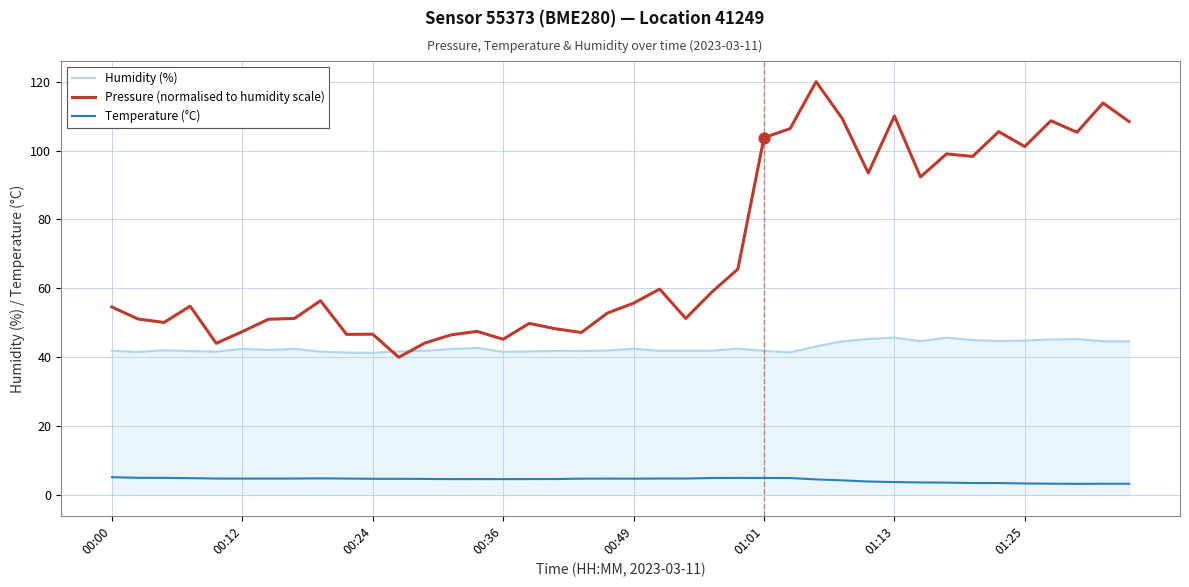

Which series has the widest spread of values?

Pressure (normalised to humidity scale)